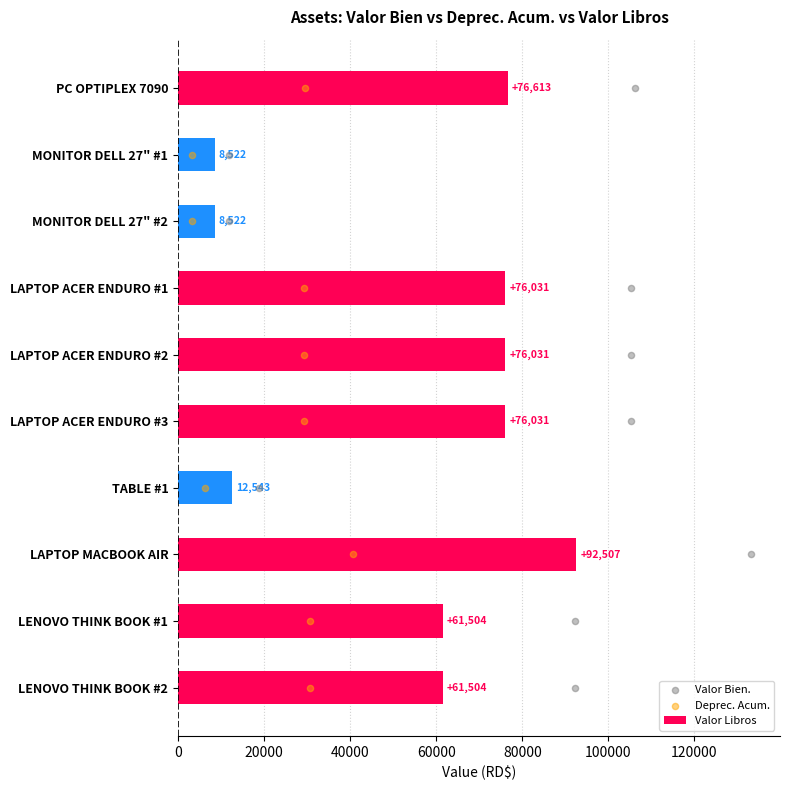

At how many categories does at least one series exceed 10595?

8